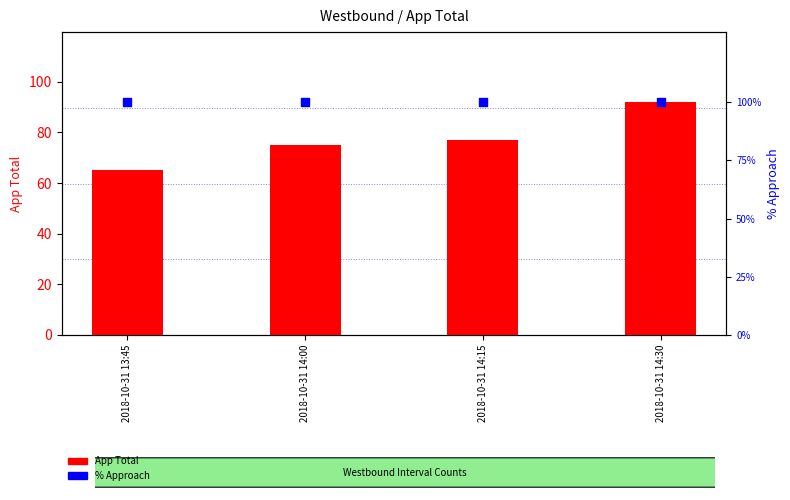

At which category is the sum across all series the highest?

2018-10-31 14:30